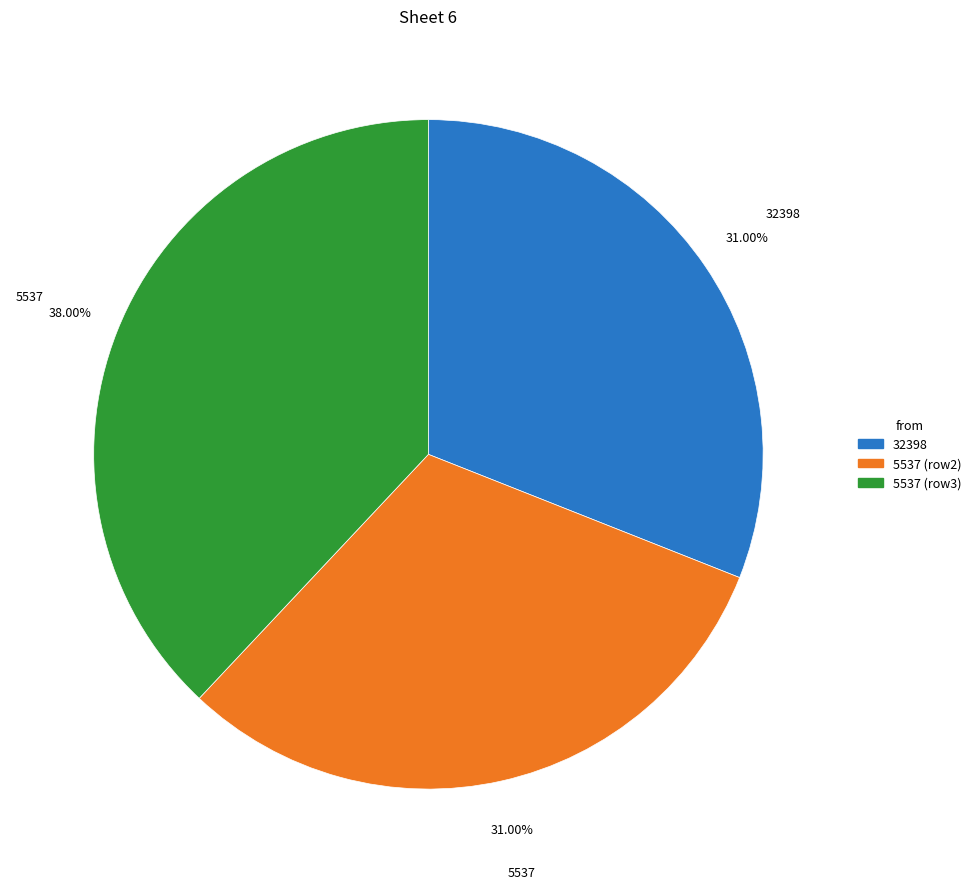

Is there any slice that represents more than half of the pie?

No